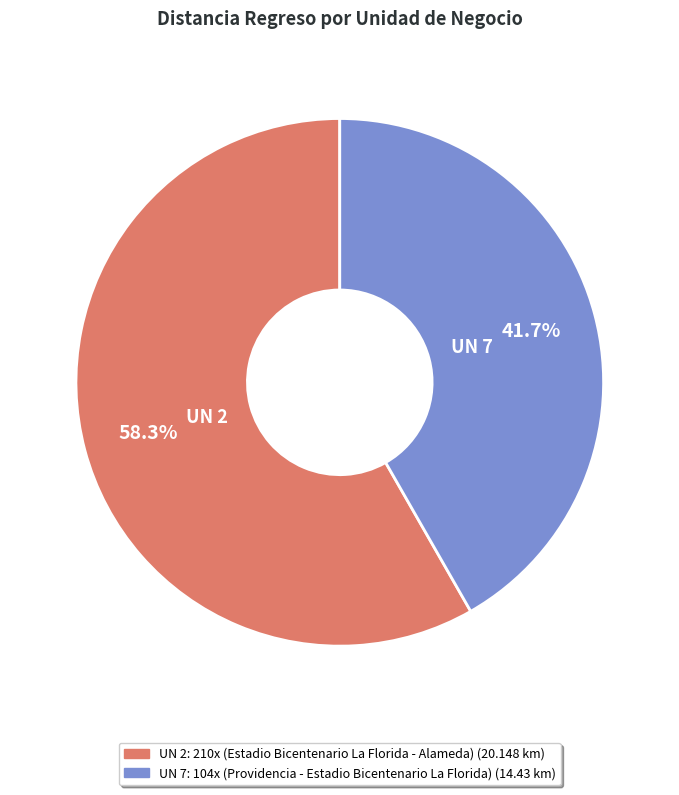

Is there a majority slice in this chart?

Yes